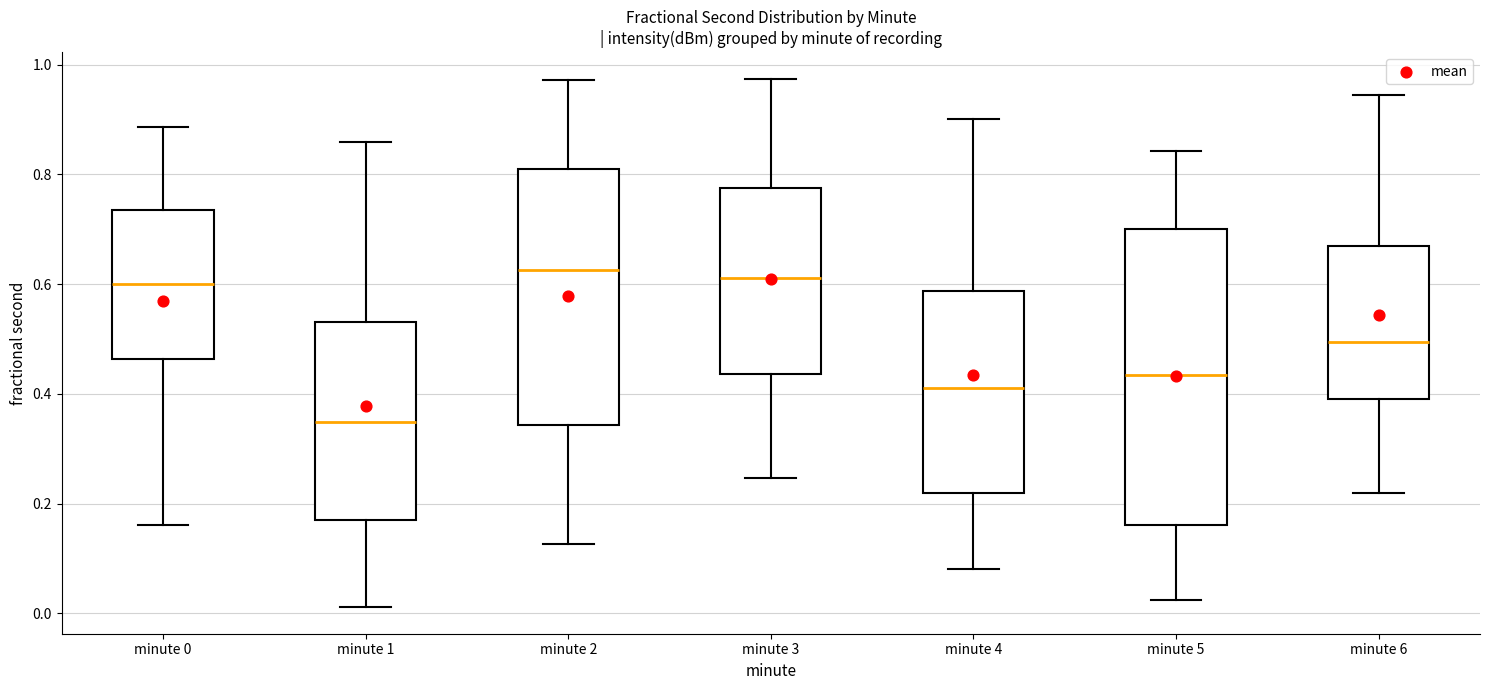

Reading left to right, transcribe this box plot: for each box, give where its median line is, the range the box spans, and where its two whiskers end, as read against the y-axis. The values are not printed on the chart, so give them approximately, as read against the axis.

minute 0: median 0.60, box 0.46 to 0.74, whiskers 0.16 to 0.88
minute 1: median 0.34, box 0.18 to 0.54, whiskers 0.02 to 0.86
minute 2: median 0.62, box 0.34 to 0.82, whiskers 0.12 to 0.98
minute 3: median 0.62, box 0.44 to 0.78, whiskers 0.24 to 0.98
minute 4: median 0.42, box 0.22 to 0.58, whiskers 0.08 to 0.90
minute 5: median 0.44, box 0.16 to 0.70, whiskers 0.02 to 0.84
minute 6: median 0.50, box 0.40 to 0.66, whiskers 0.22 to 0.94